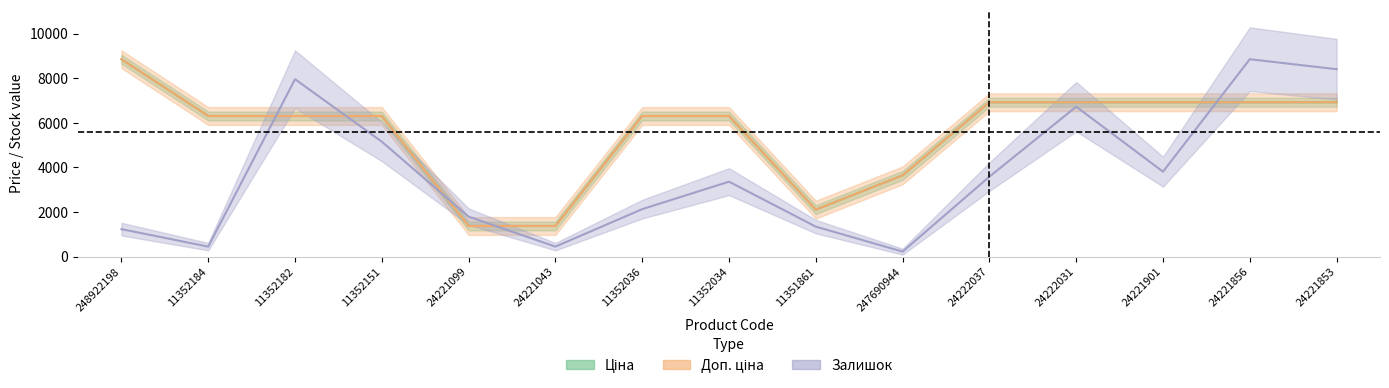

At which label does Залишок reach its peak?

24221856